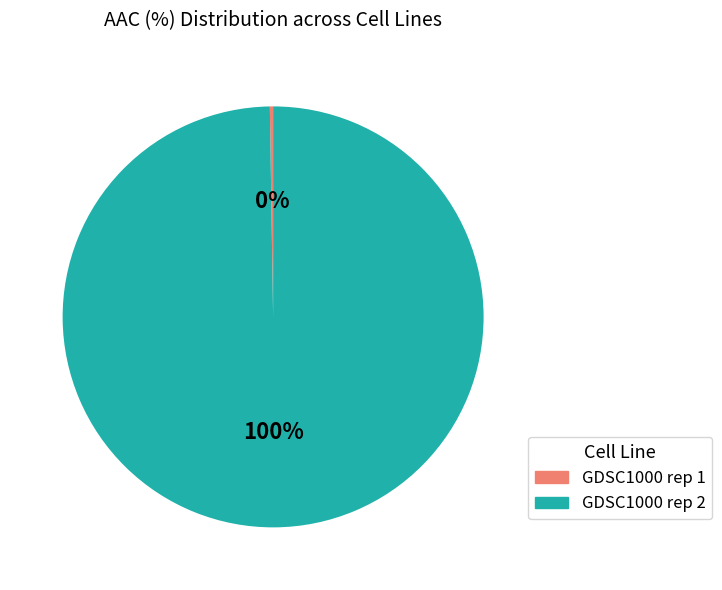

To the nearest percent, what percentage of the pie is GDSC1000 rep 2?

100%